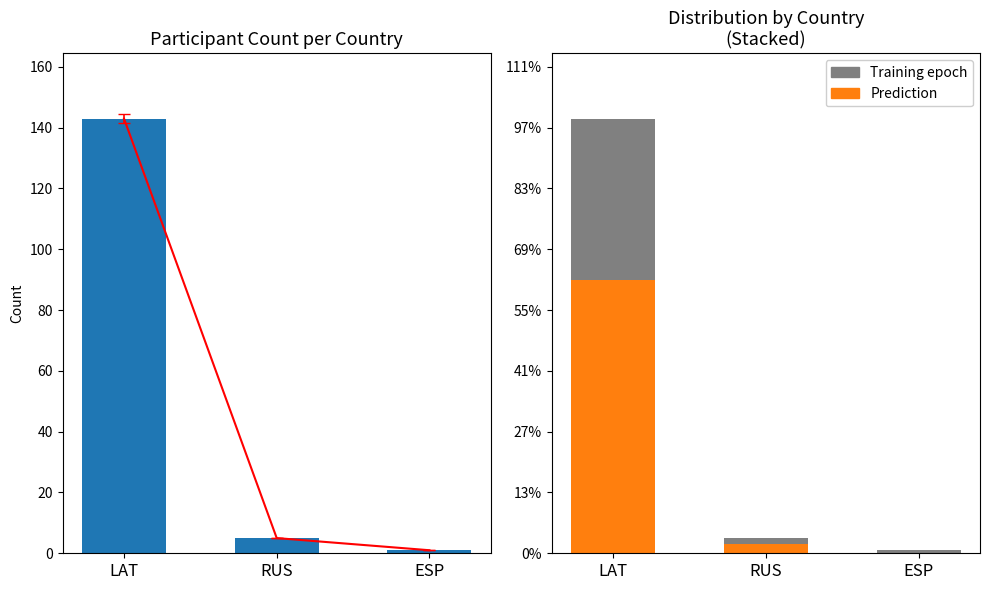

Reading left to right, list all the values displayed in this chart.

Participant Count: 143	5	1
Prediction: 90	3	0
Training epoch: 53	2	1